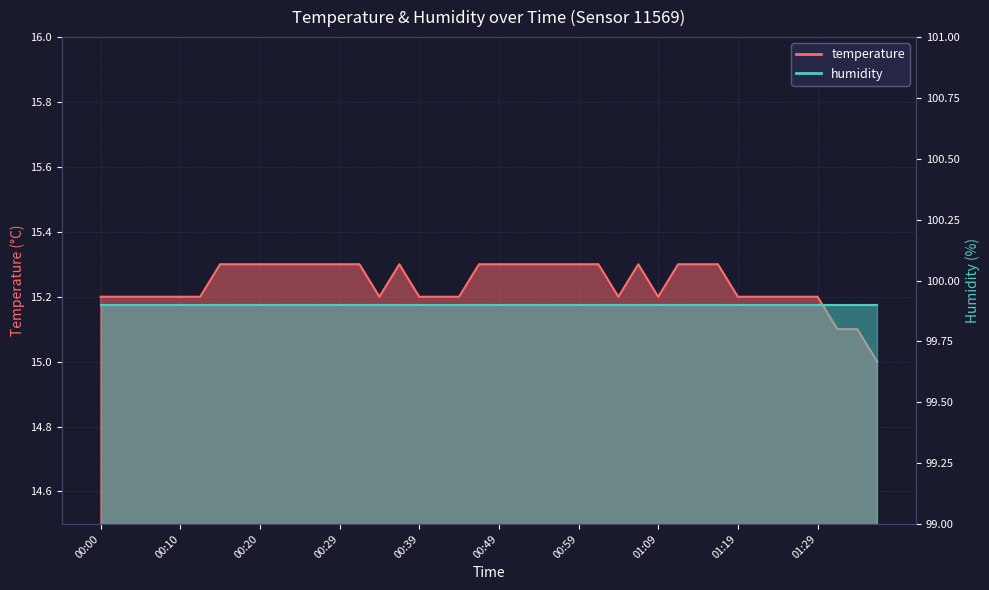

What is the value of the 36th point from the left?

15.2